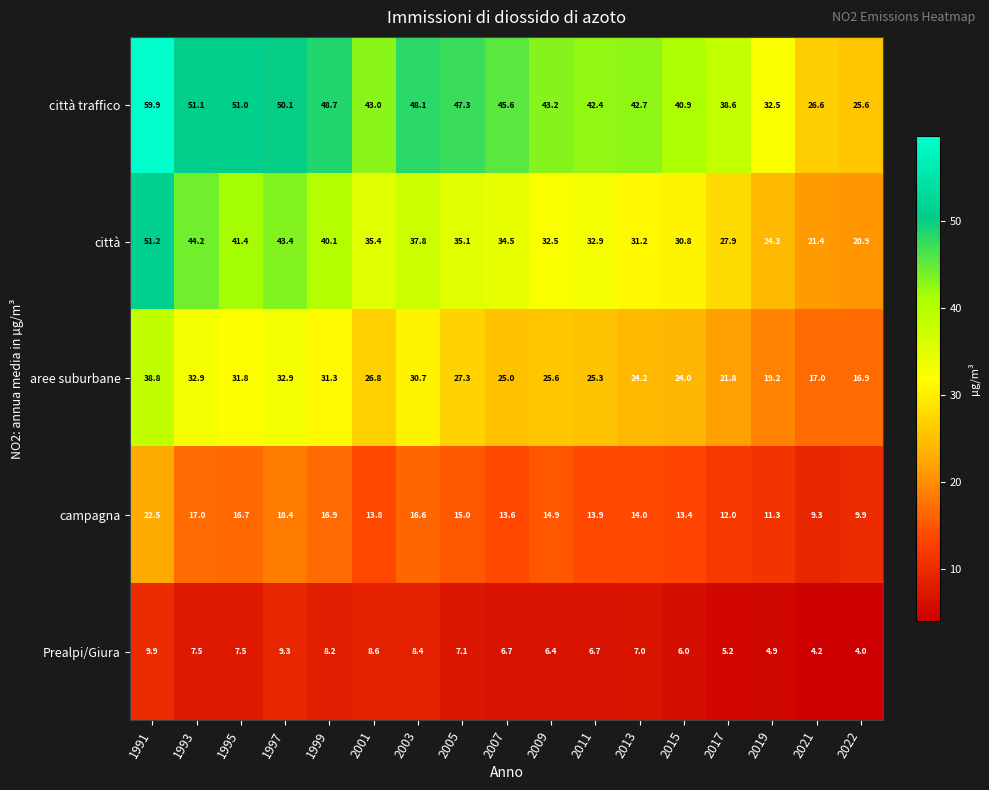

The value of Prealpi/Giura at 2022 is 4.0. True or false?

True